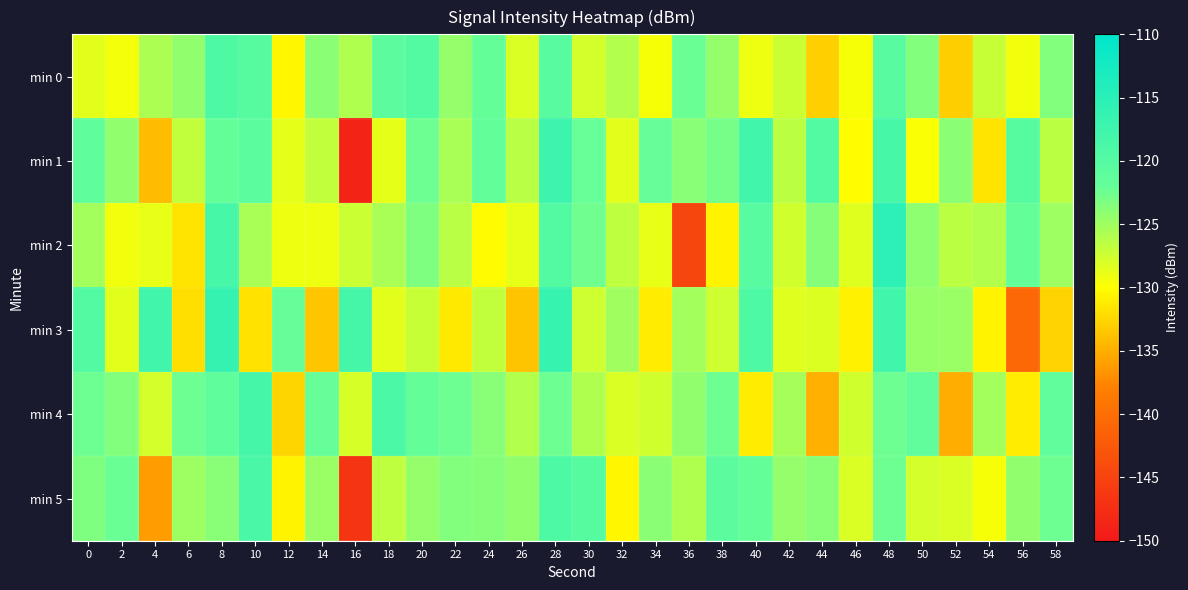

Between 14 and 30, which series saw the biggest shift?

min 2